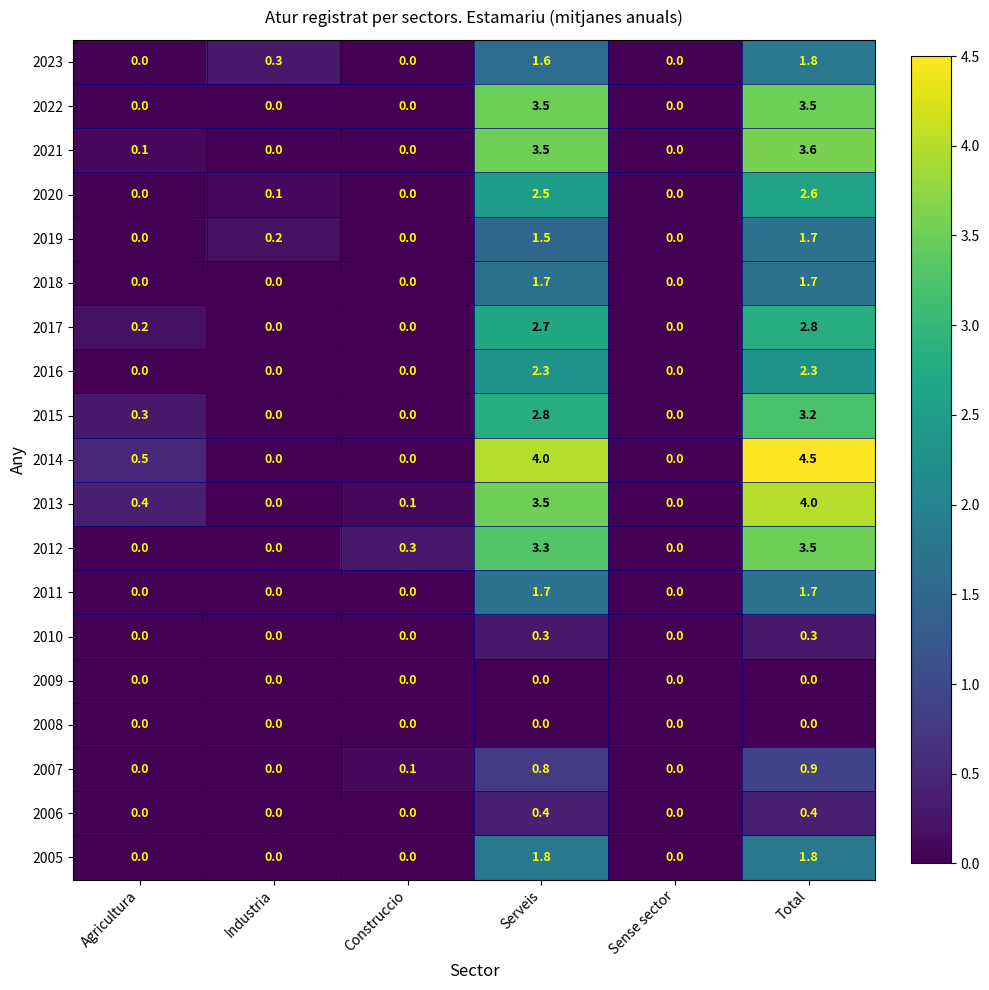

Count the 2005 values in the range 0 to 1.

4